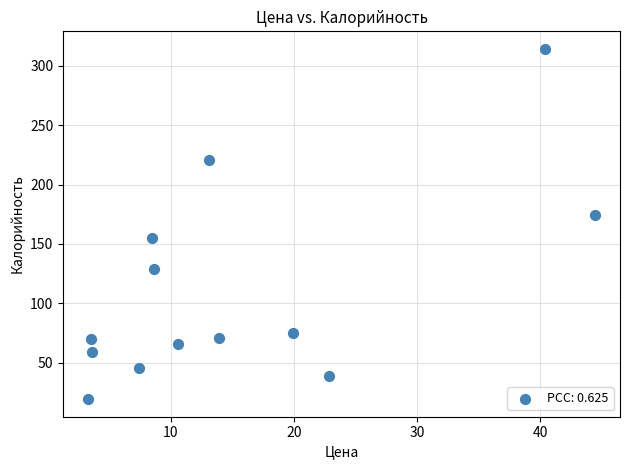

What is the range of Y values (max minus min)?

295.2